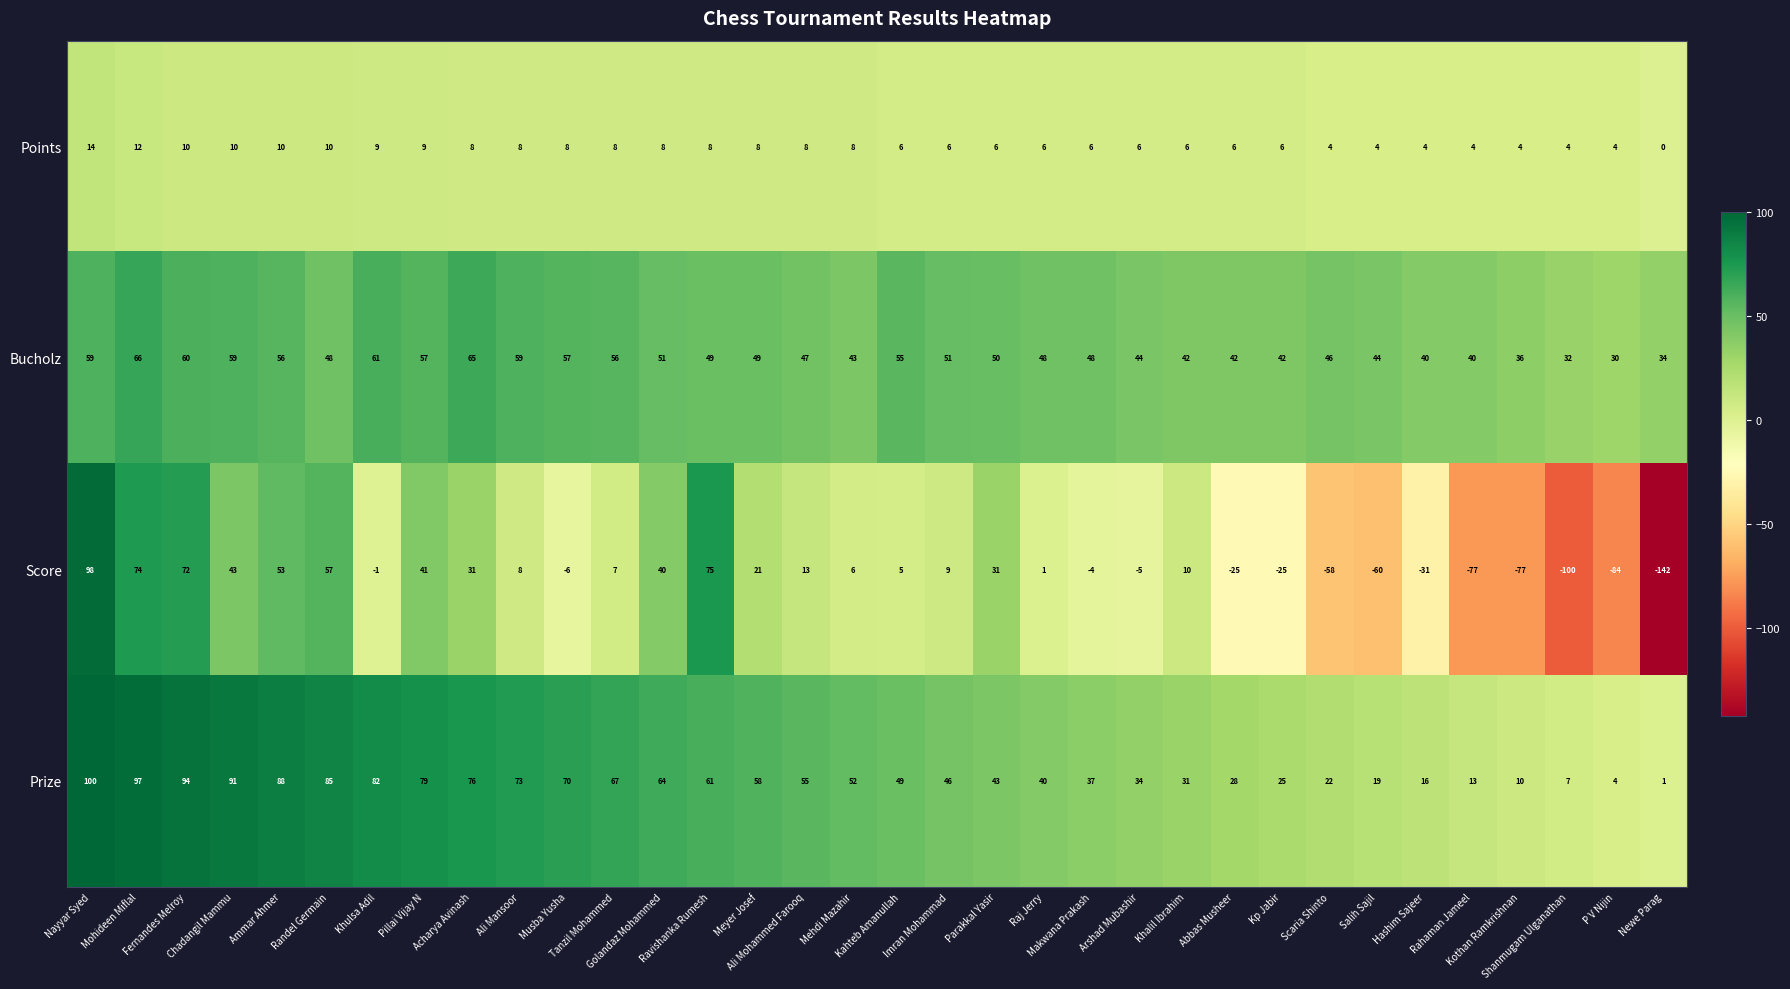

What is the average value of the Points series?

7